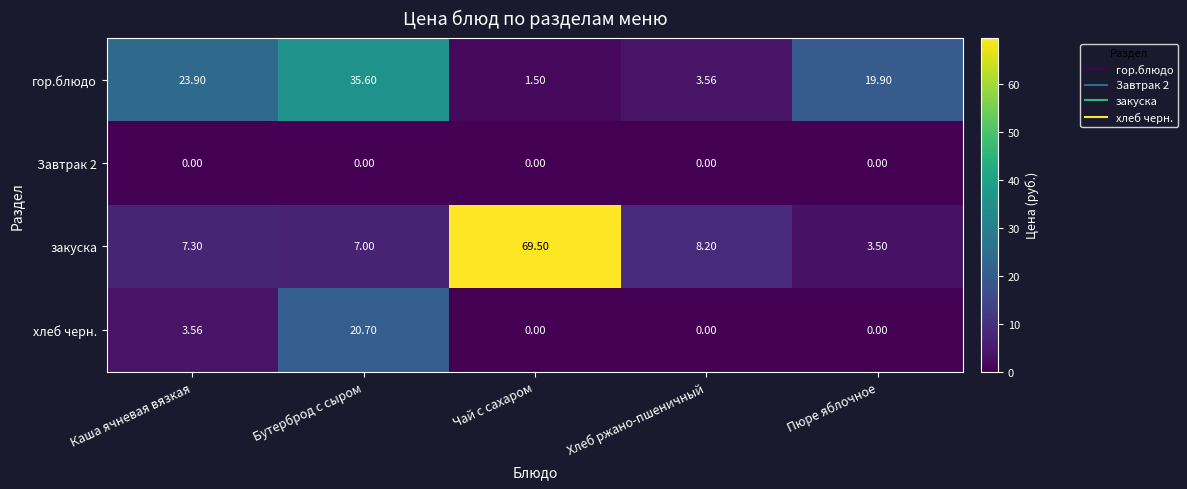

At which label does хлеб черн. reach its peak?

Бутерброд с сыром